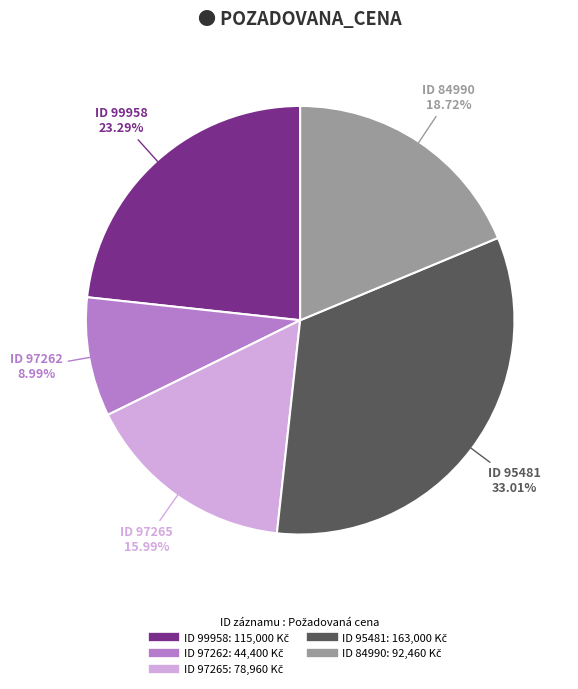

Does any single category account for the majority?

No